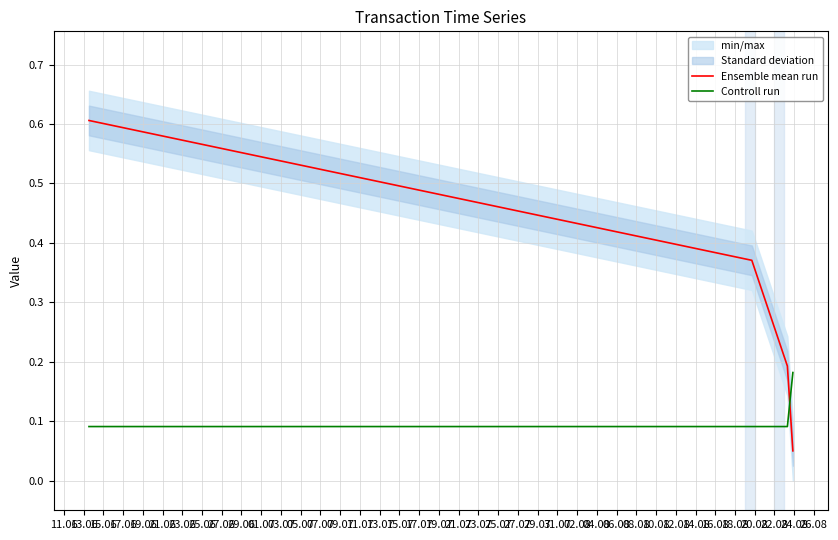

What is the highest value of the Ensemble mean run series?

0.6